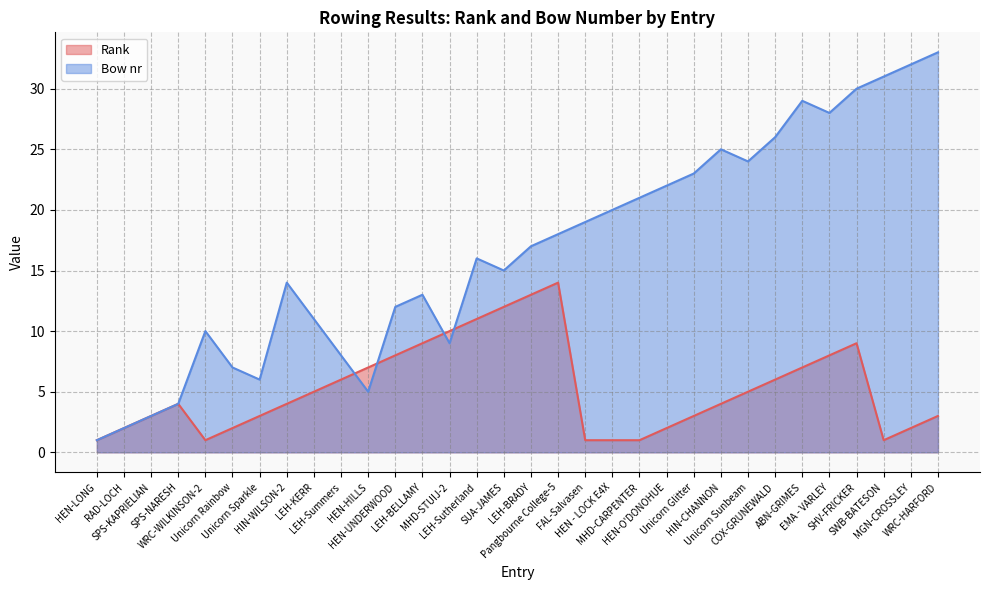

What is the difference between the maximum and second lowest values in the Bow nr series?

31